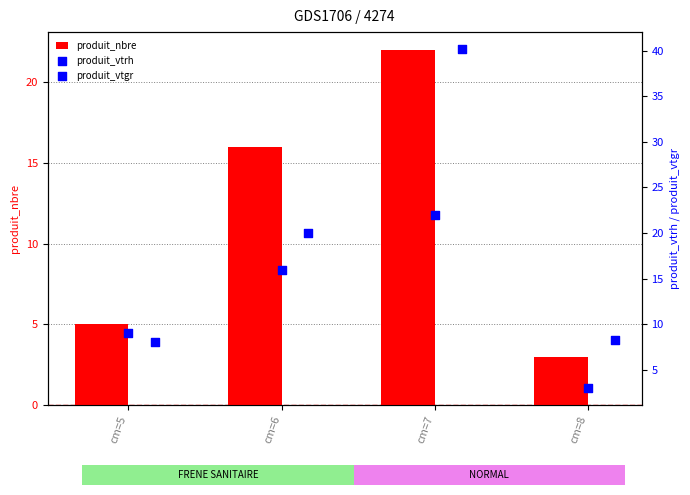

What are all the series names shown in the legend?

produit_nbre, produit_vtrh, produit_vtgr